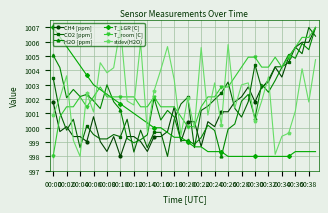

What is the average value of the CO2 [ppm] series?

1001.5